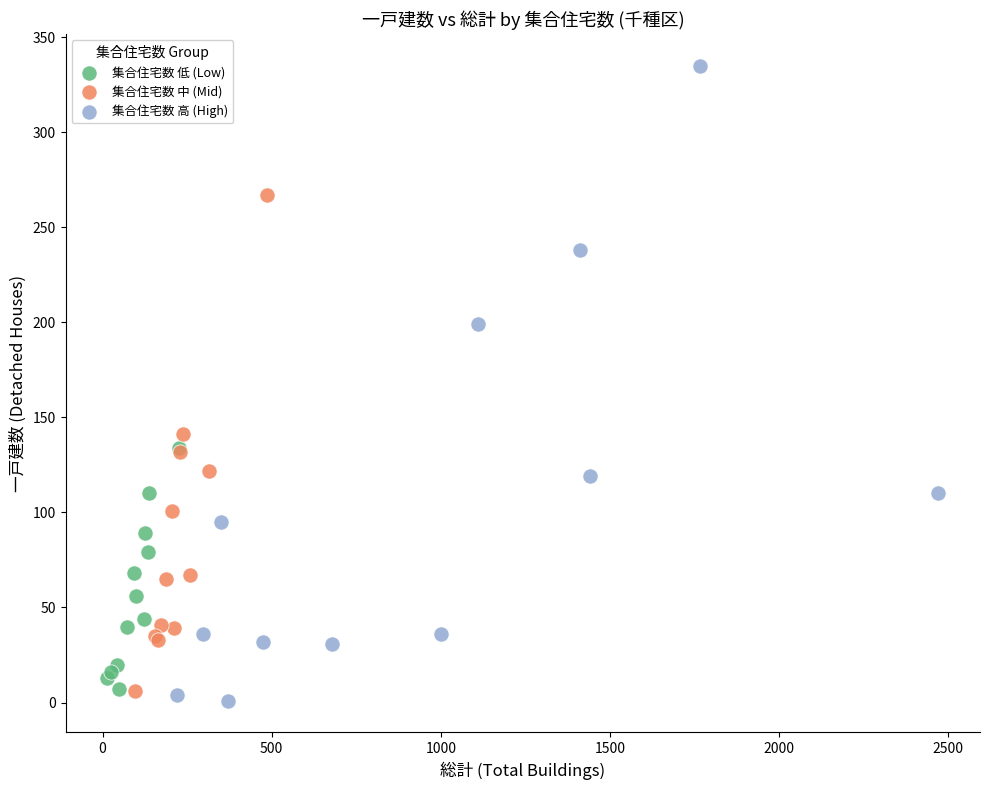

Which series has the widest spread of Y values?

集合住宅数 高 (High)